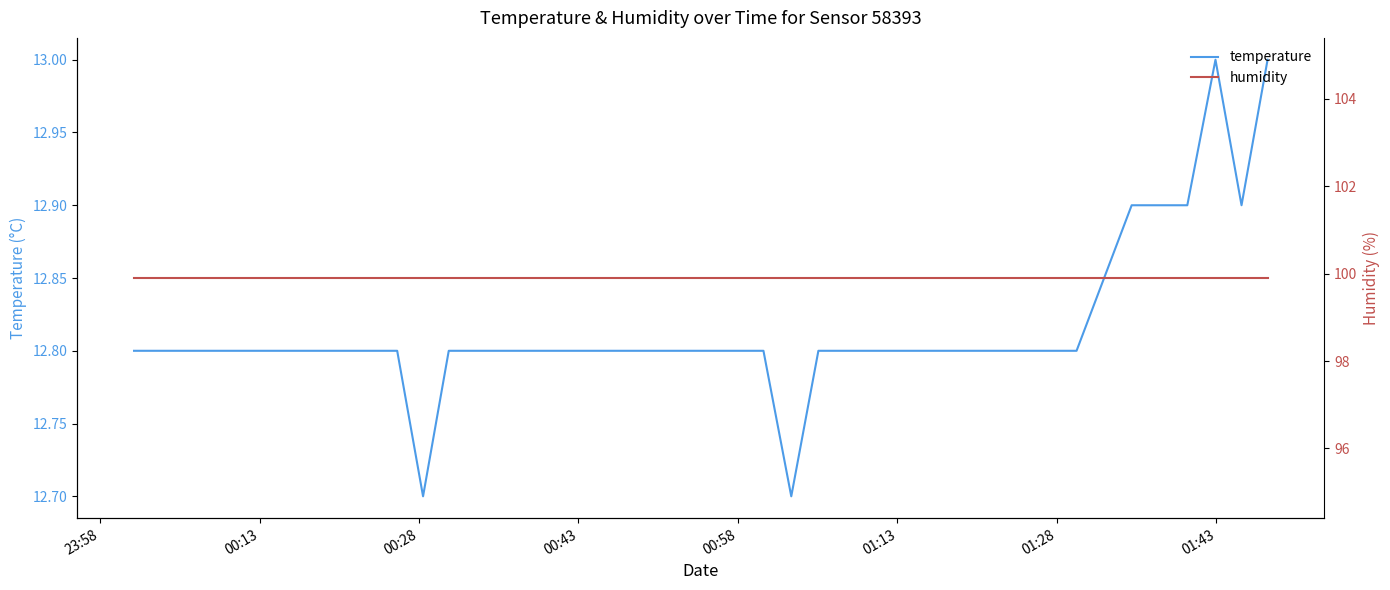

Count the temperature values in the range 12 to 13.

40